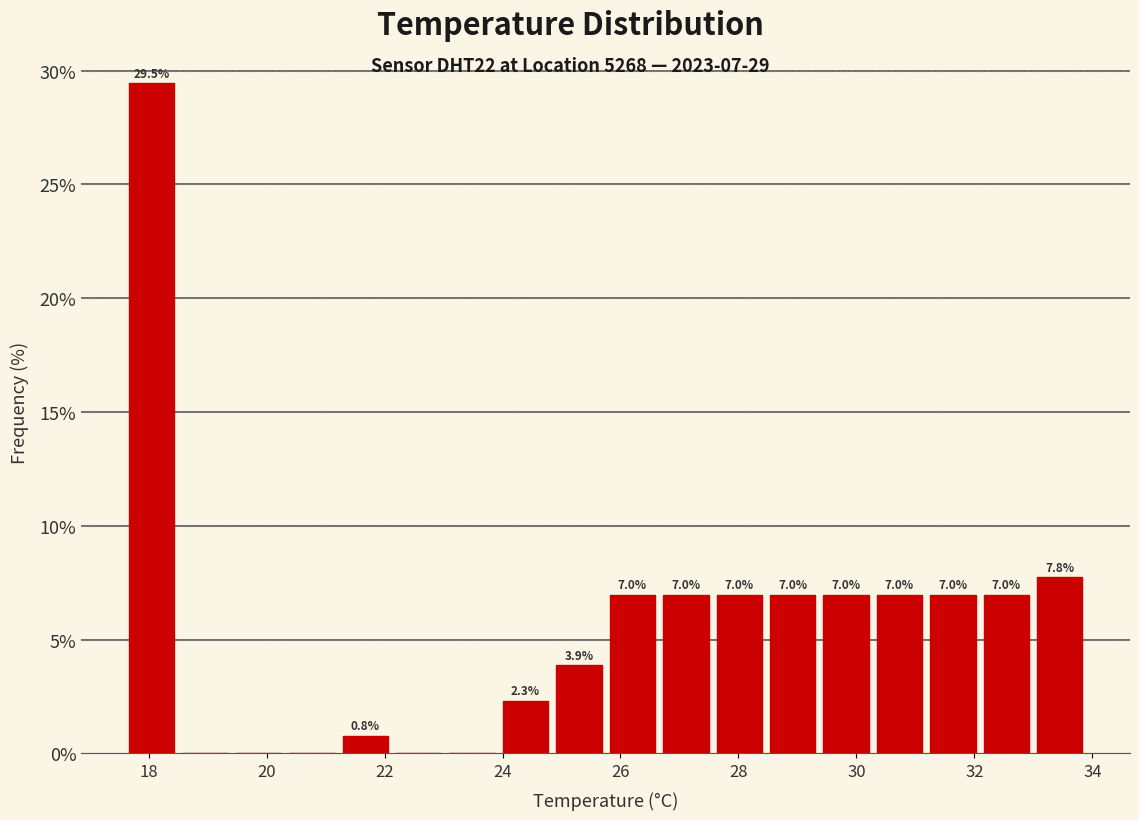

Over which range of the x-axis is the bar tallest?

17.6 to 18.6